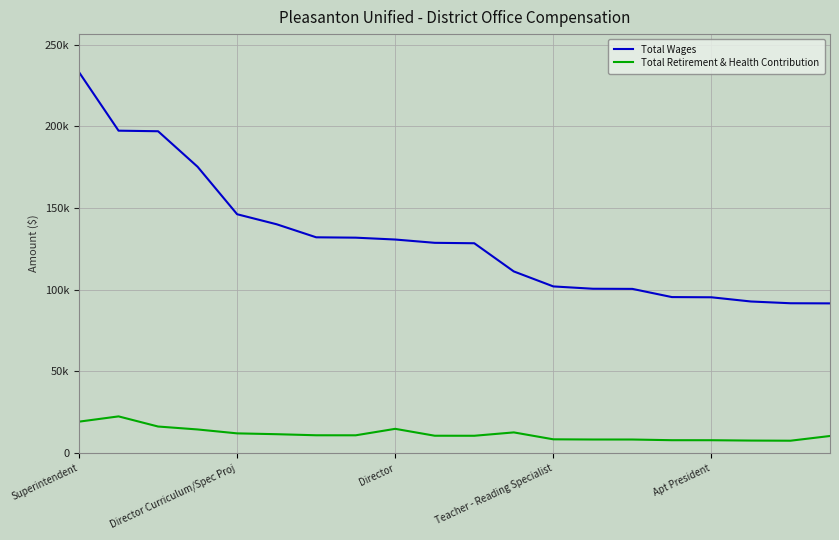

Which category has the highest value across all series?

Superintendent